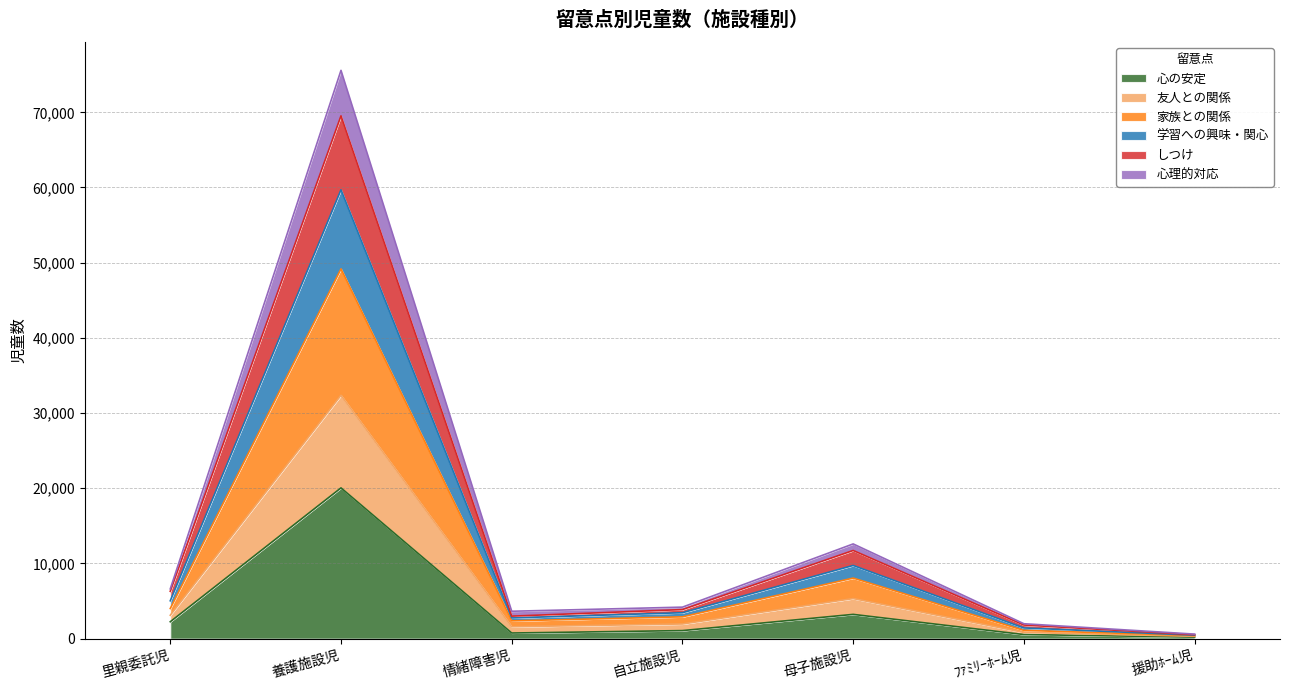

Which category has the highest value in the 心の安定 series?

養護施設児